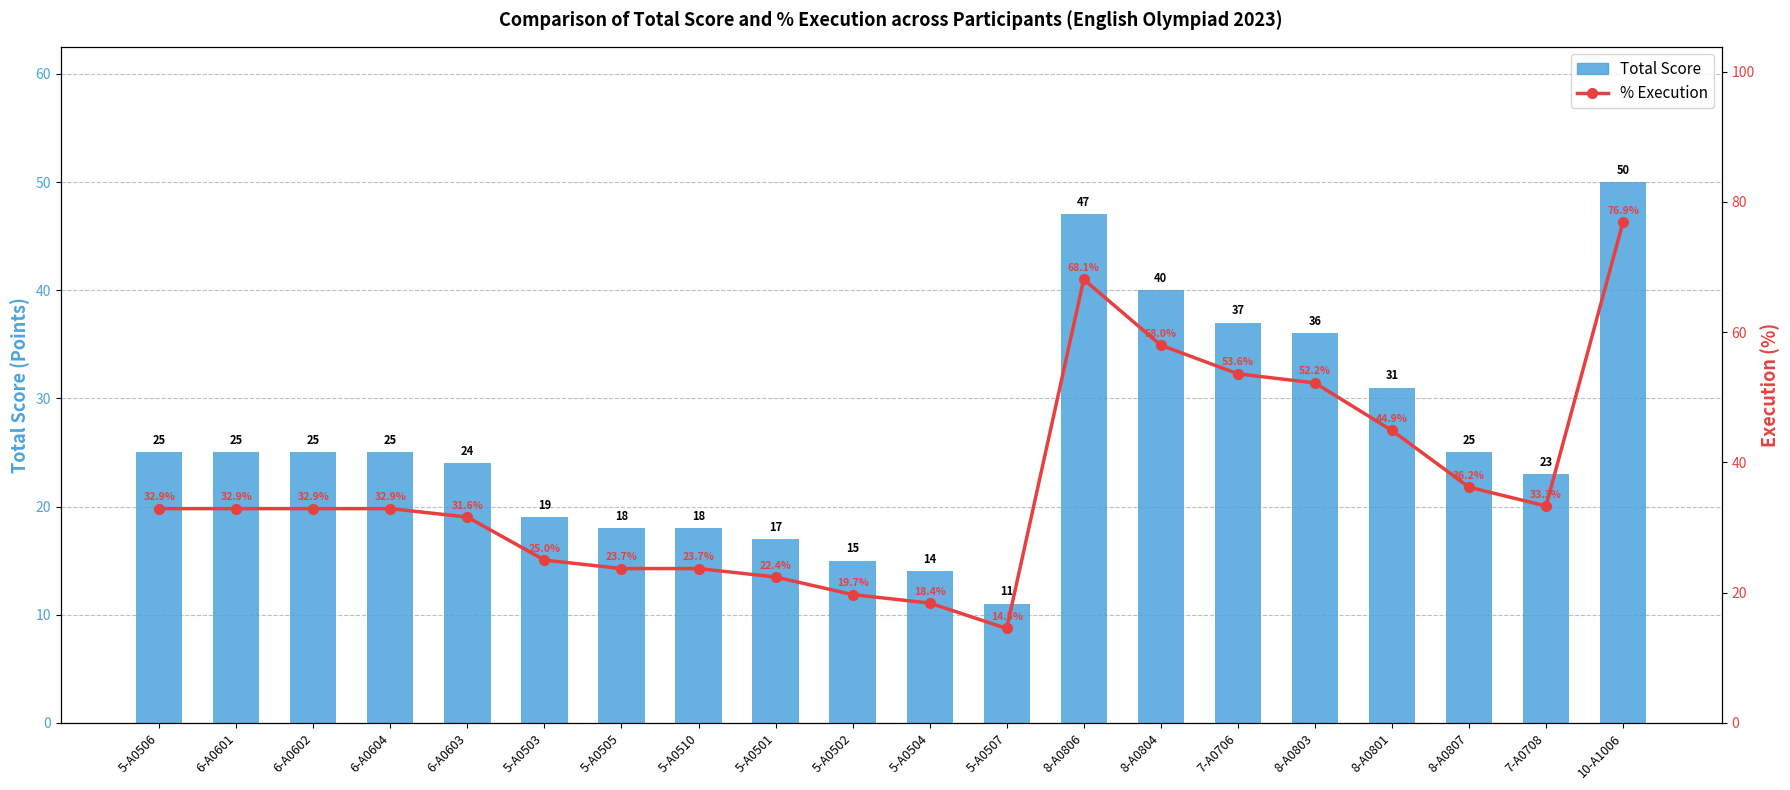

Which series has the largest range (max minus min)?

% Execution